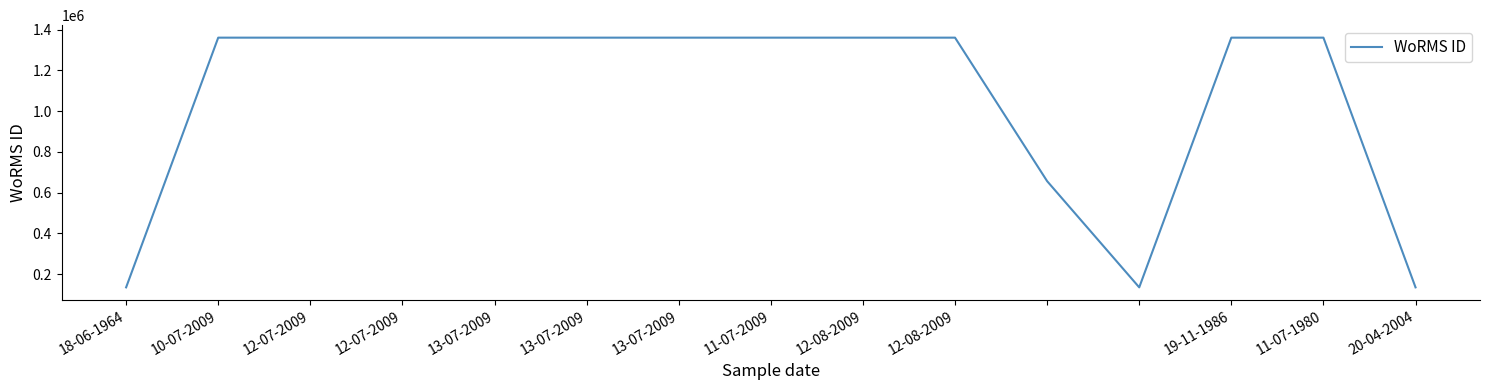

What is the maximum value shown in the chart?

1361176